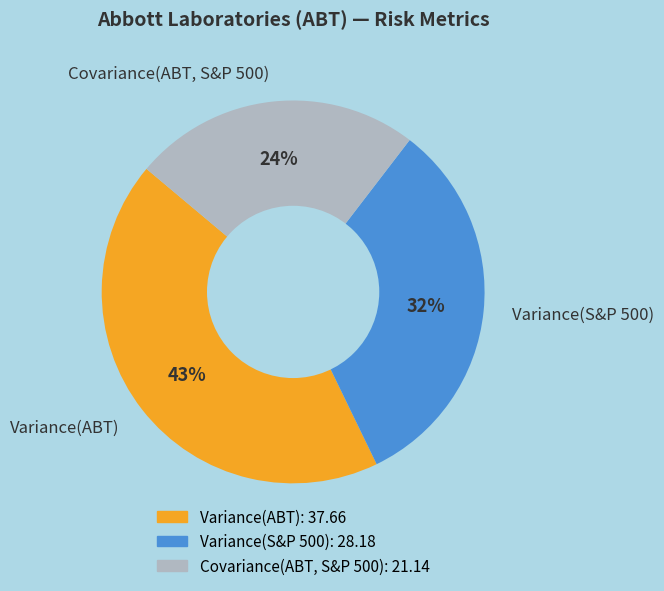

Approximately how many times larger is the value at Variance(S&P 500) compared to Covariance(ABT, S&P 500)?

1.3